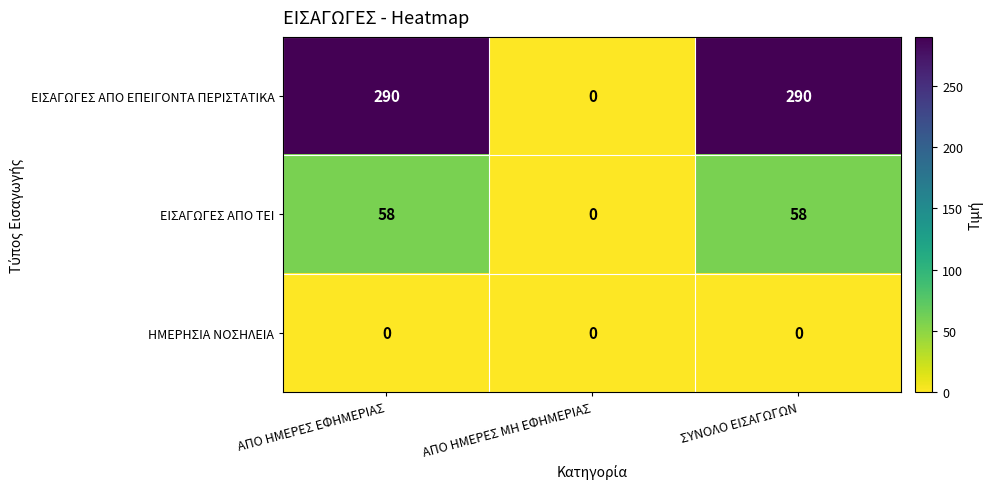

Which series has the widest spread of values?

ΕΙΣΑΓΩΓΕΣ ΑΠΟ ΕΠΕΙΓΟΝΤΑ ΠΕΡΙΣΤΑΤΙΚΑ